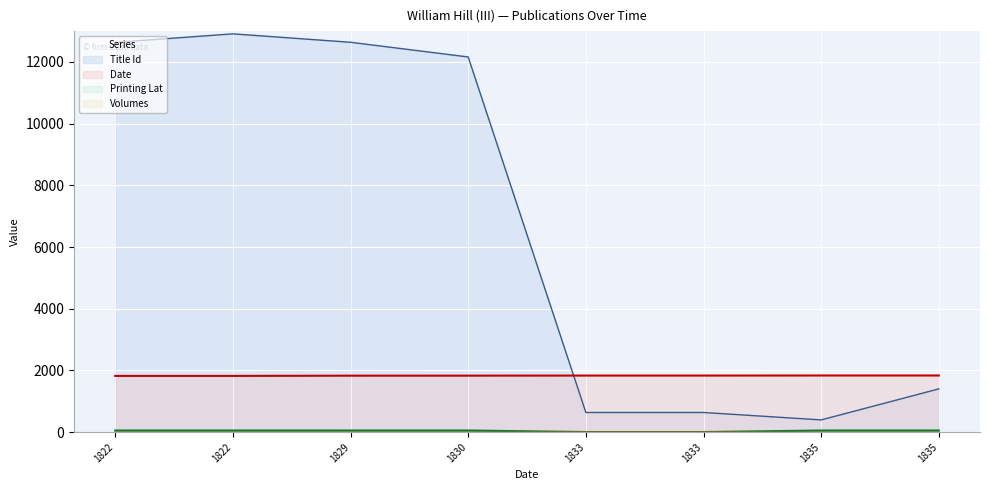

What are all the series names shown in the legend?

Title Id, Date, Printing Lat, Volumes